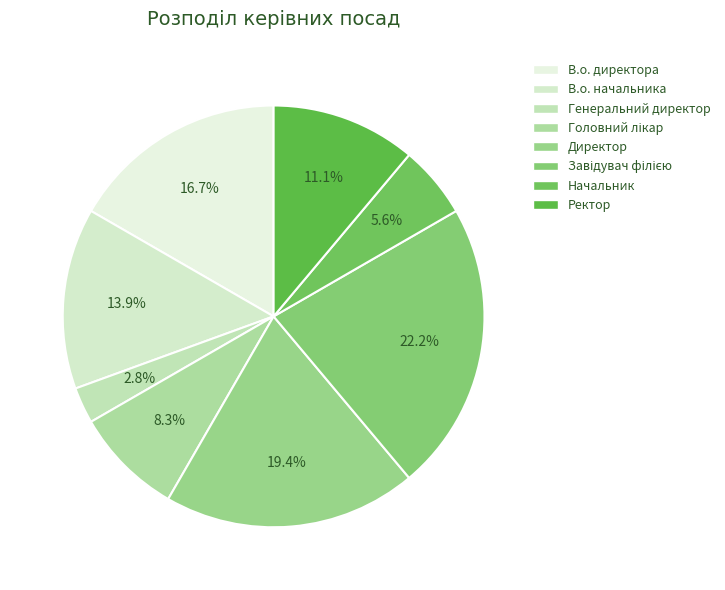

The Генеральний директор slice represents 8% of the pie. True or false?

False